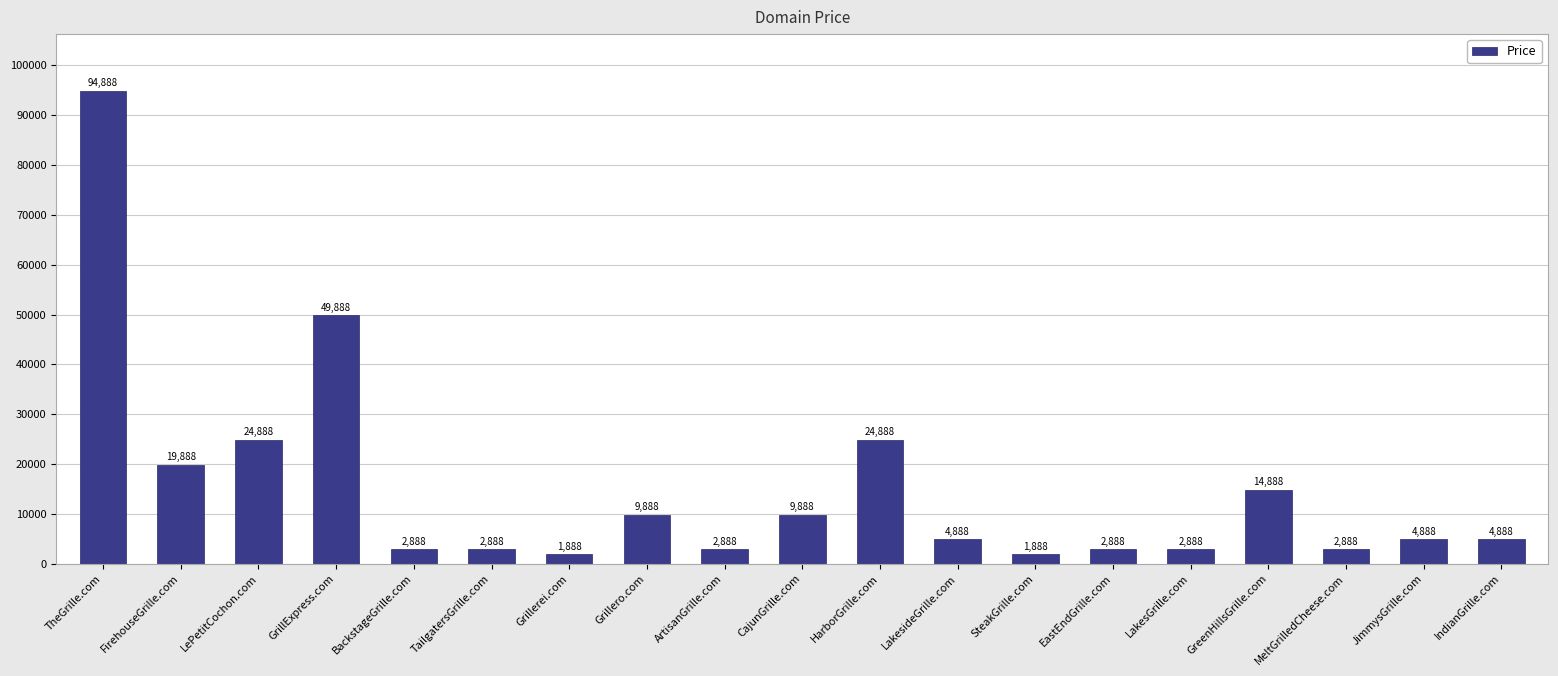

At which label is the value closest to 48388?

GrillExpress.com